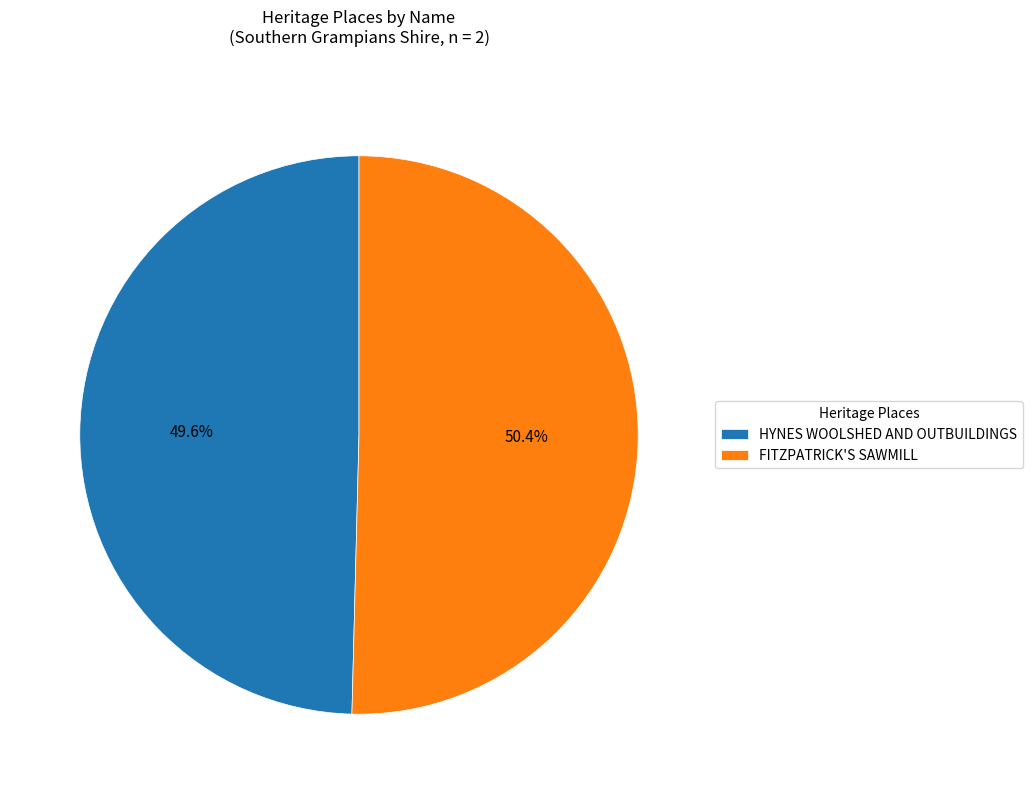

What is the ratio of the value at FITZPATRICK'S SAWMILL to the value at HYNES WOOLSHED AND OUTBUILDINGS?

1.0